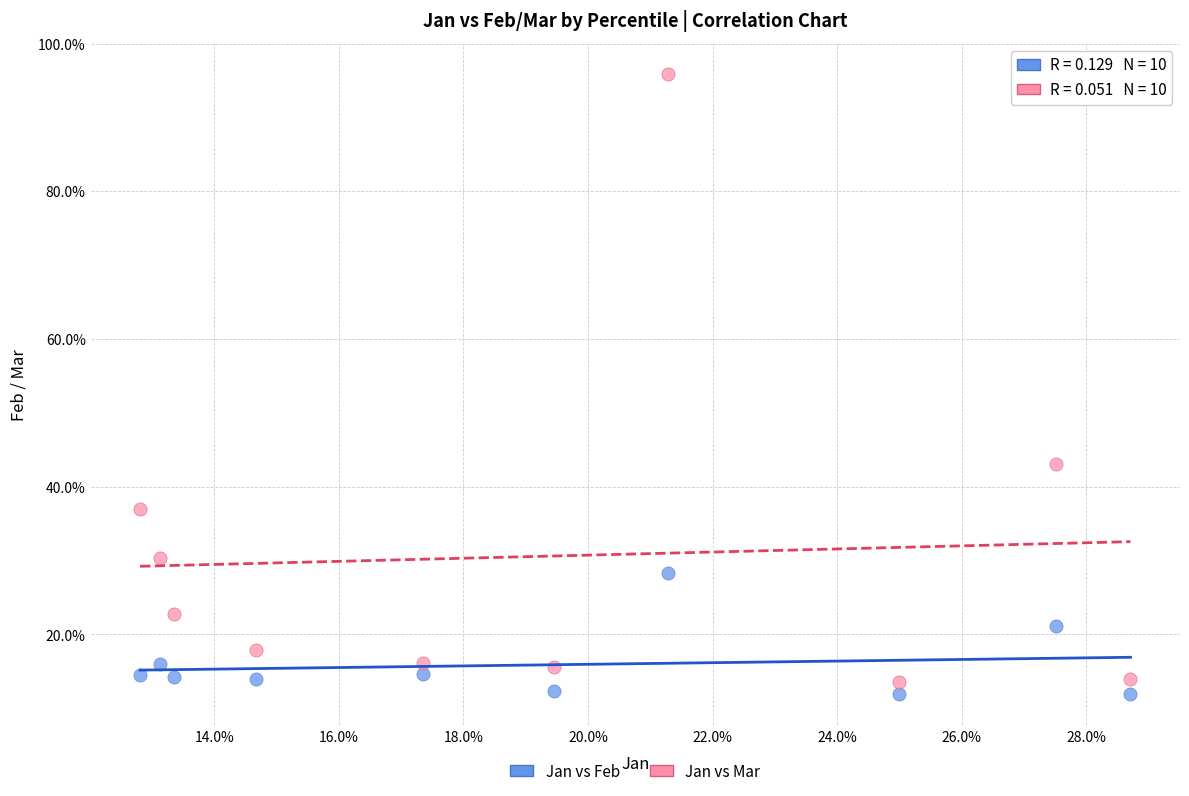

What are all the series names shown in the legend?

Jan vs Feb, Jan vs Mar